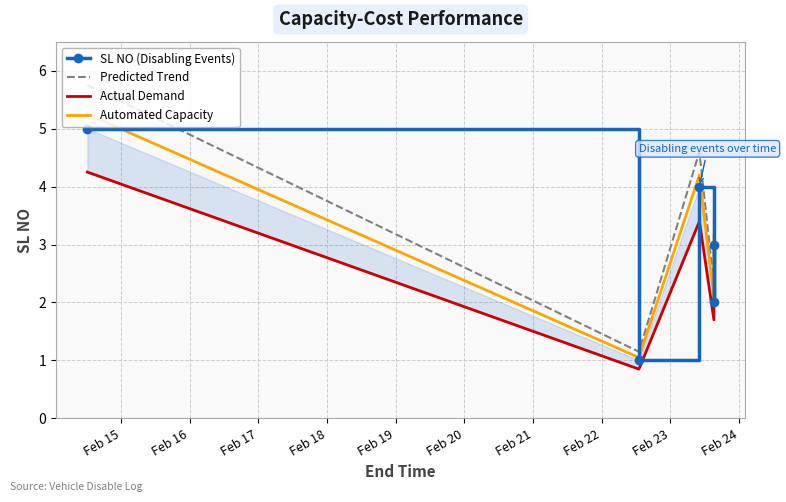

What is the highest value of the Predicted Trend series?

5.8